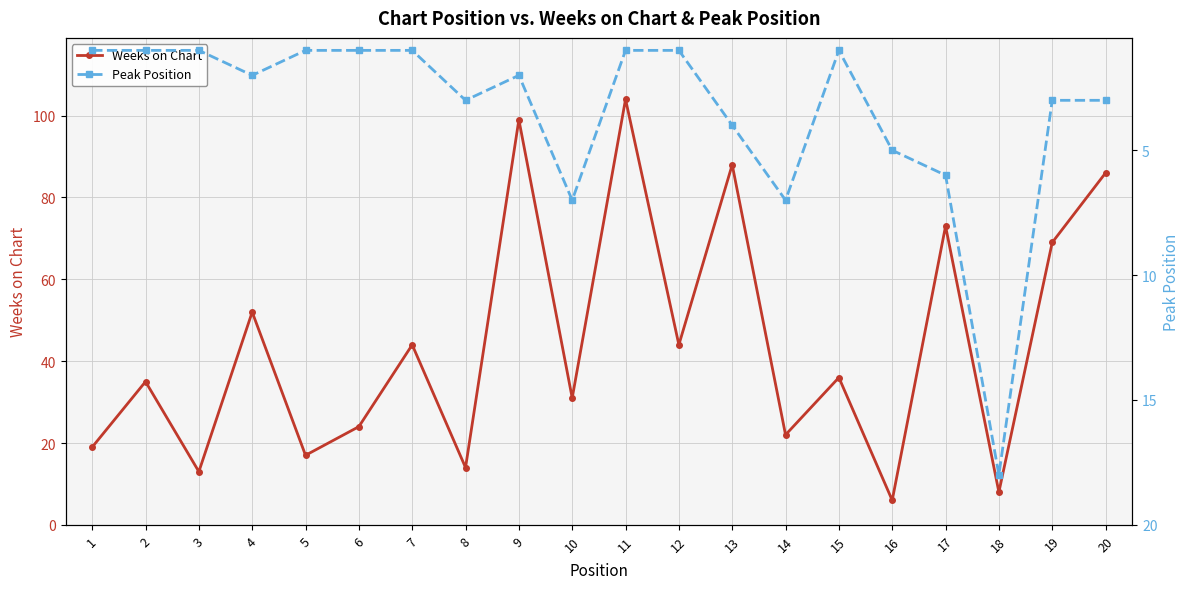

At 16, list the series in order from smallest to largest.

Peak Position, Weeks on Chart